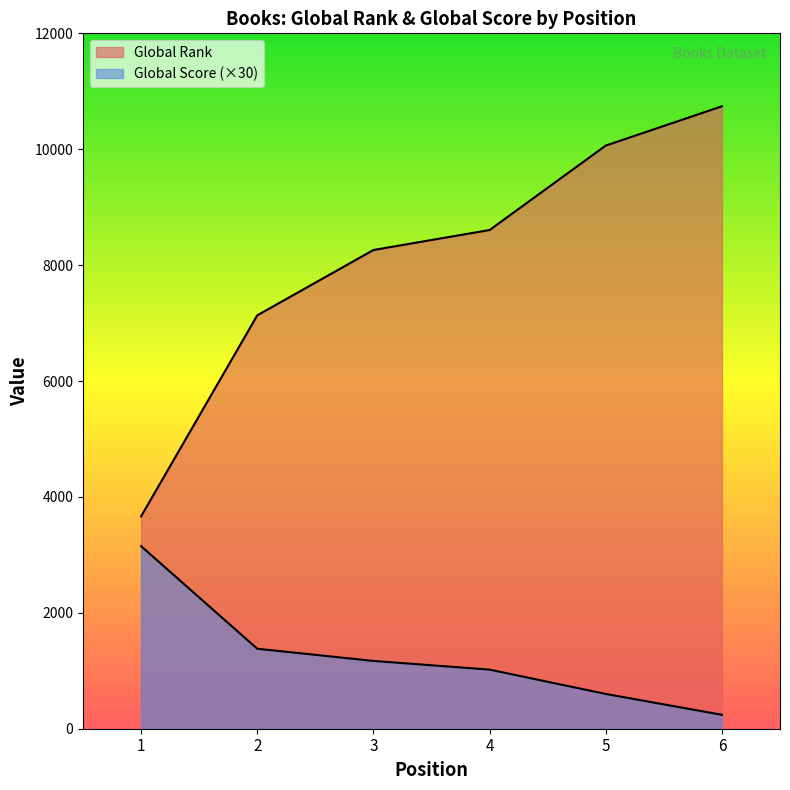

Which series has the largest total across all categories?

Global Rank